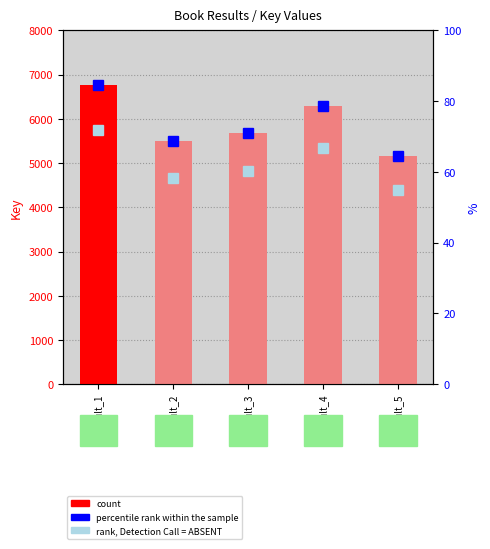

What is the average value of the percentile rank within the sample series?

73.5